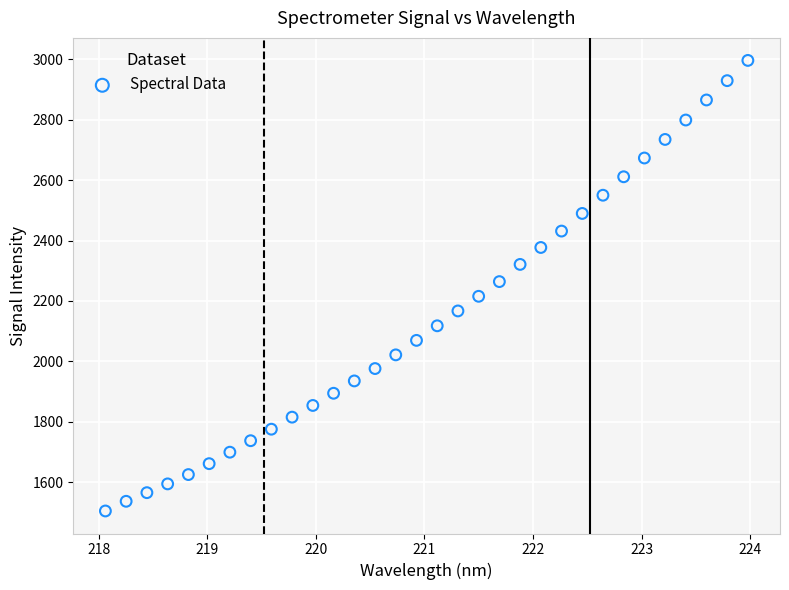

What is the range of X values (max minus min)?

5.9